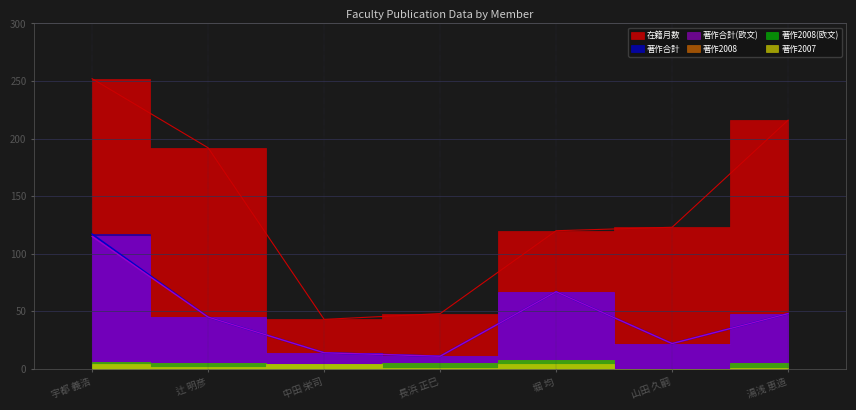

What is the maximum value shown in the chart?

252